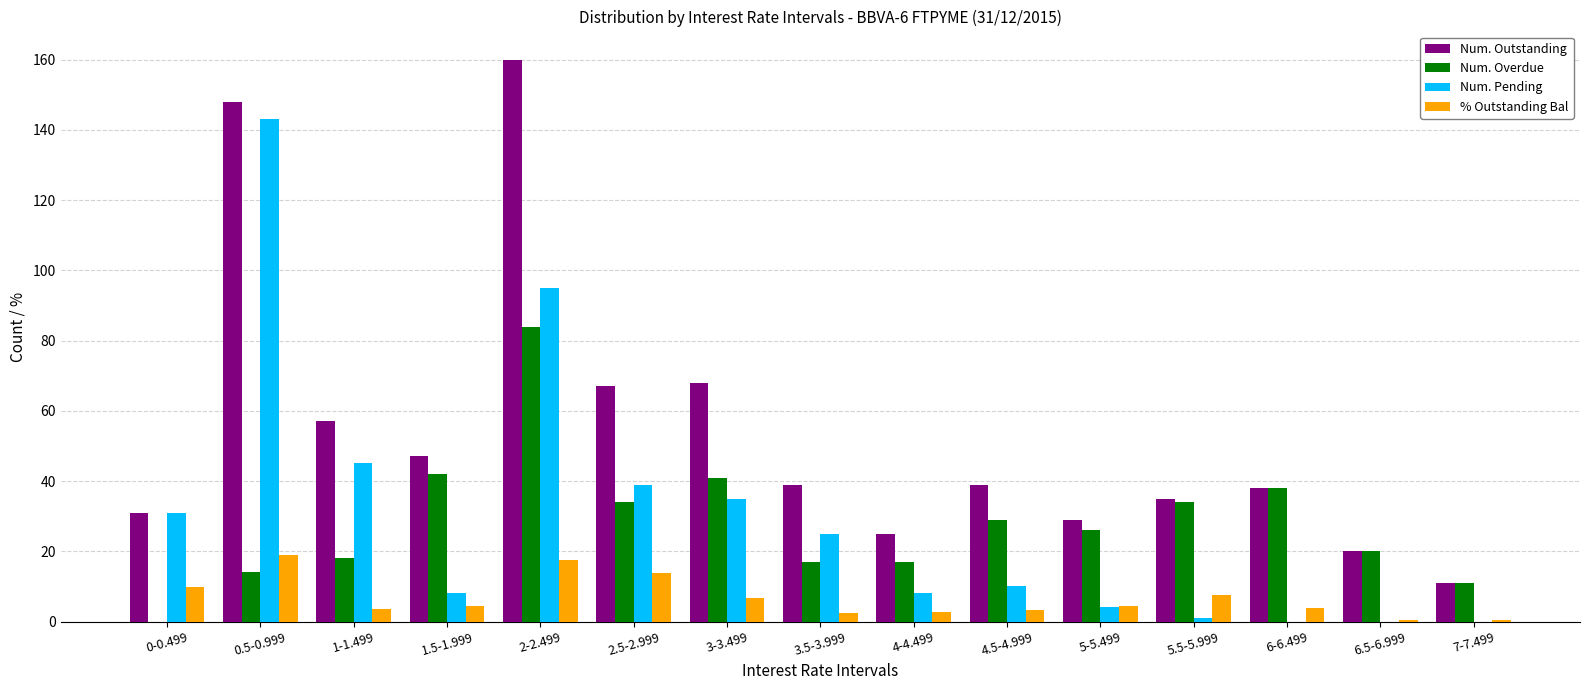

What is the highest value of the Num. Outstanding series?

160.0